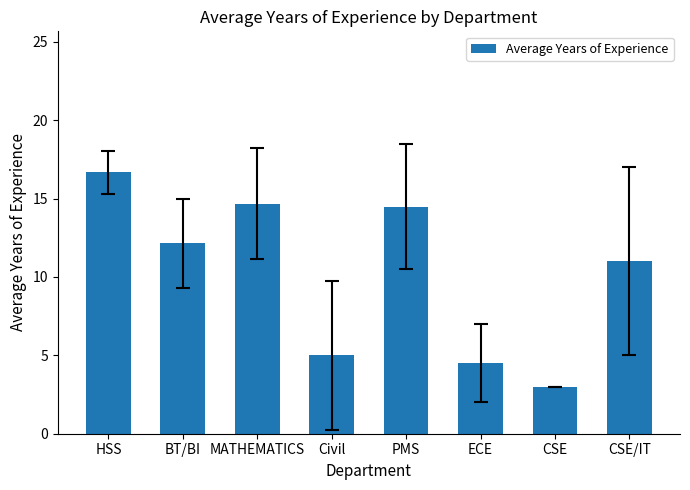

Where is the data nearest to the value 9?

CSE/IT